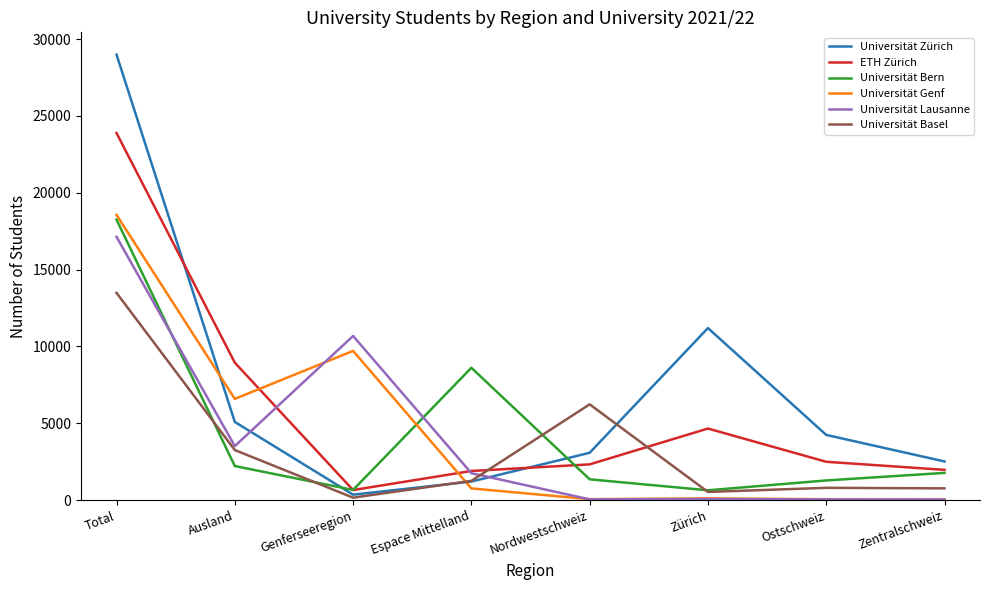

Is the value of Universität Bern at Zürich greater than the value of Universität Zürich at Zentralschweiz?

No